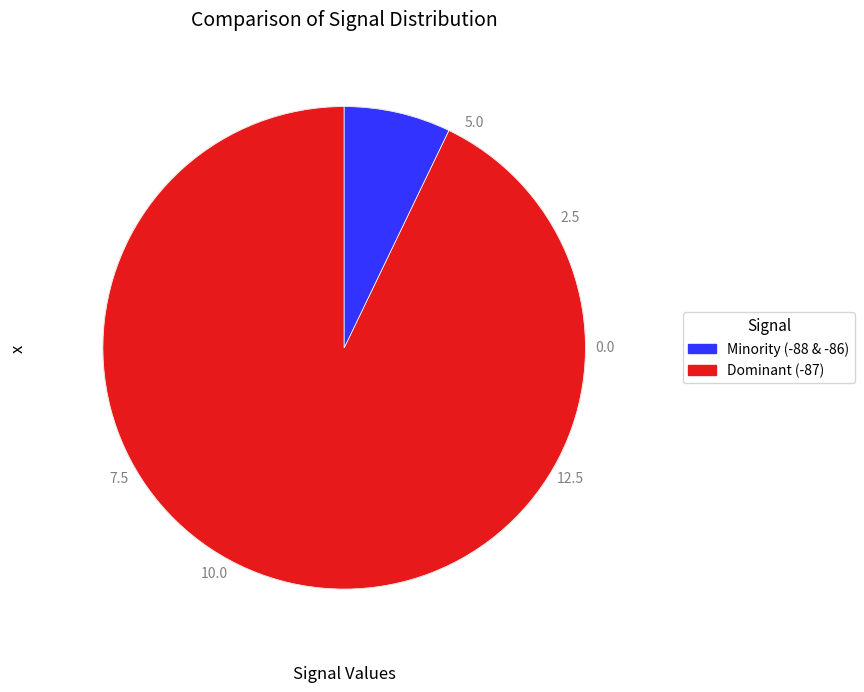

Is there any slice that represents more than half of the pie?

Yes